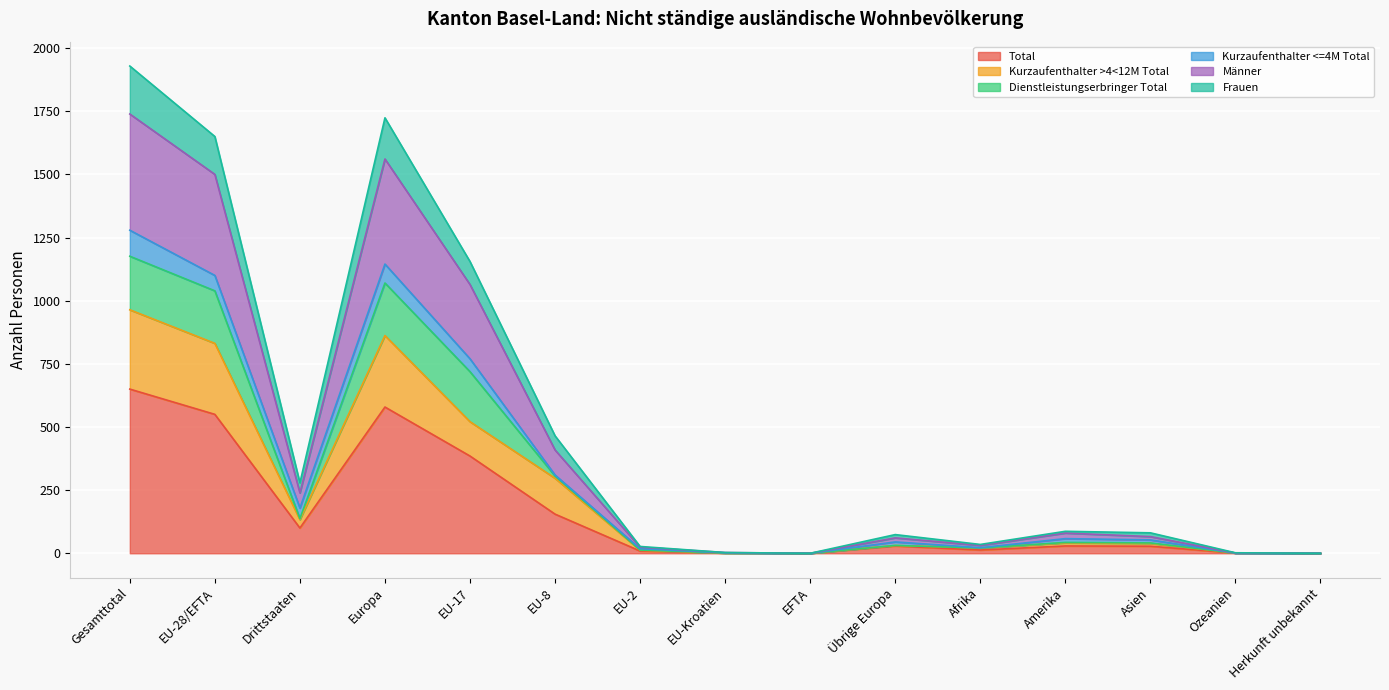

At which label does Total reach its peak?

Gesamttotal